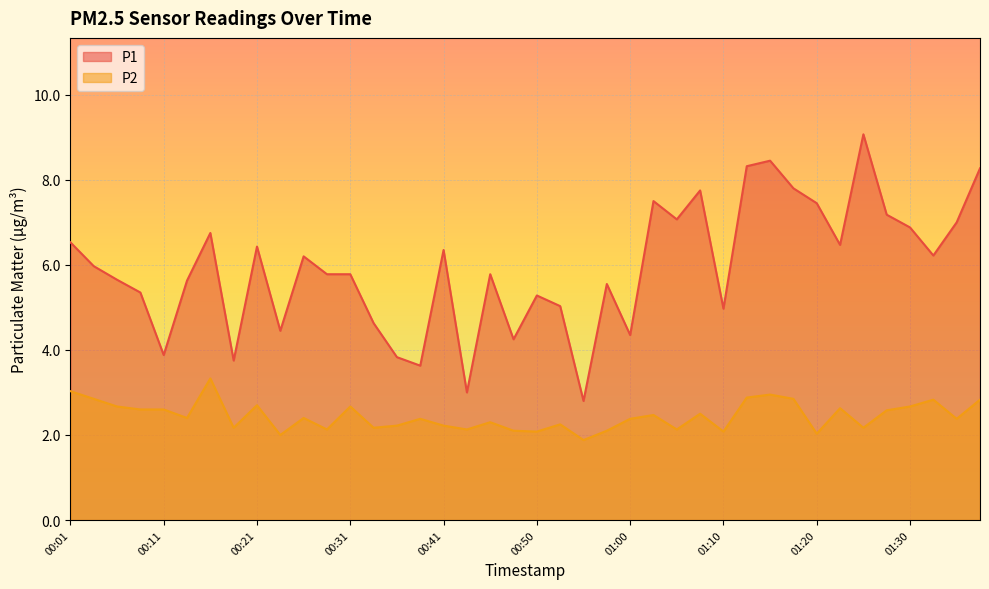

Is the value of P2 at 00:21 greater than the value of P1 at 01:30?

No